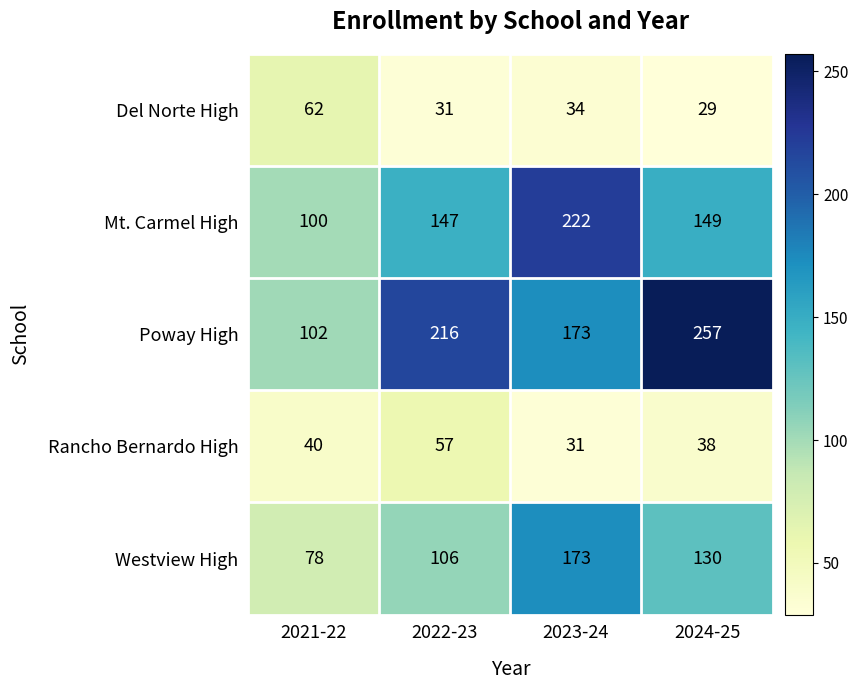

What is the average value of the Del Norte High series?

39